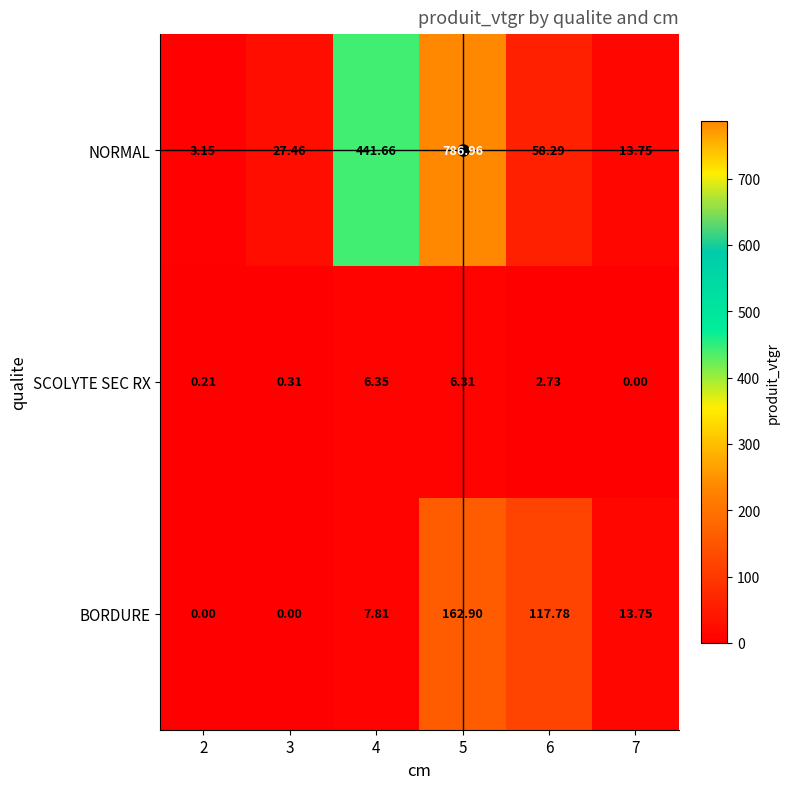

At which category is the sum across all series the highest?

5